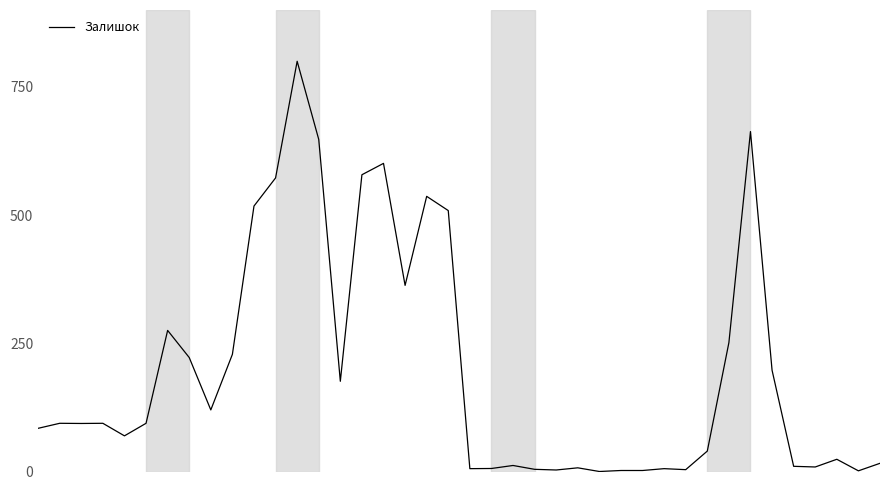

What is the difference between the maximum and minimum values?

800.0